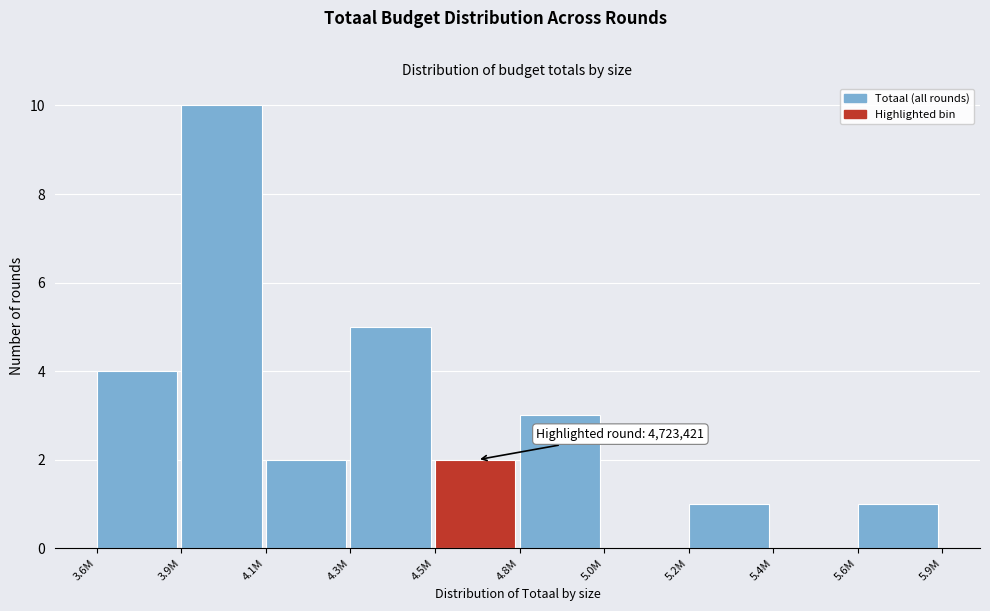

Reading left to right, list all the values displayed in this chart.

3.6M=4	3.9M=10	4.1M=2	4.3M=5	4.5M=2	4.8M=3	5.0M=0	5.2M=1	5.4M=0	5.6M=1